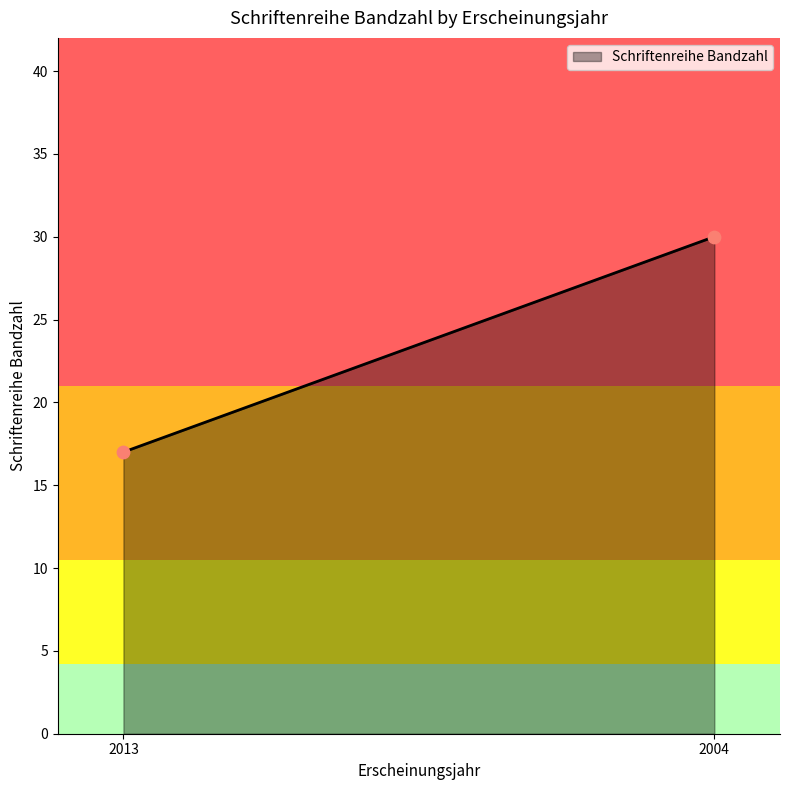

What Y value in the scatter plot is closest to 23?

17